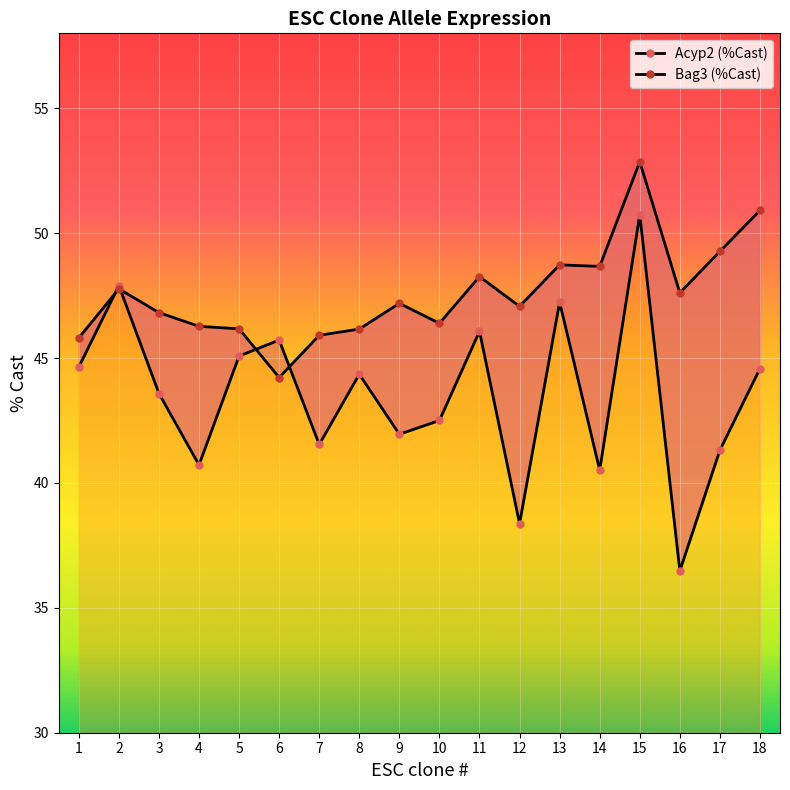

Where is the first local minimum for Acyp2 (%Cast)?

4